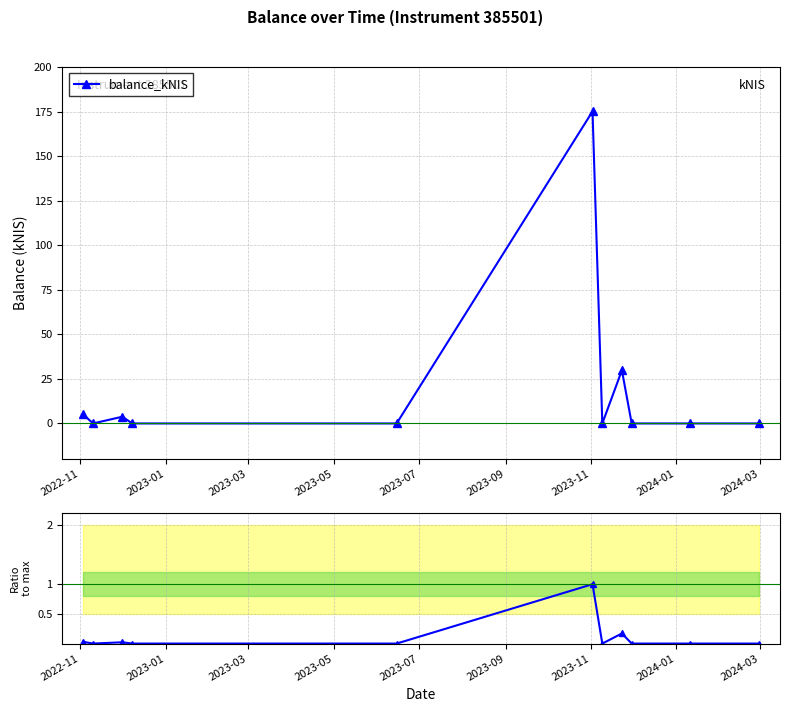

What is the value of the balance_kNIS point at the 1st from the left?

5.1